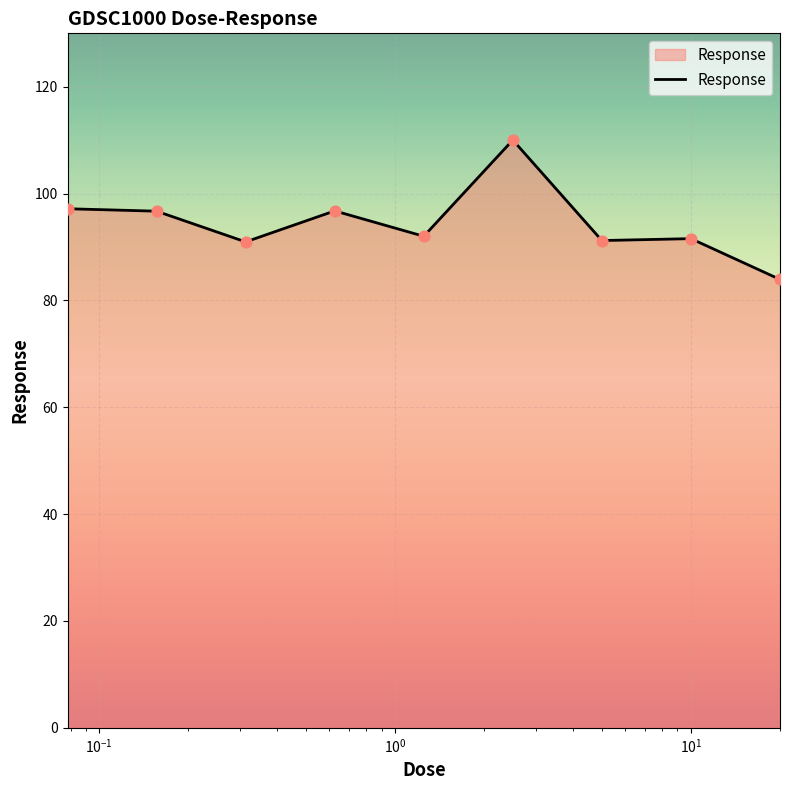

What is the minimum value shown in the chart?

83.9